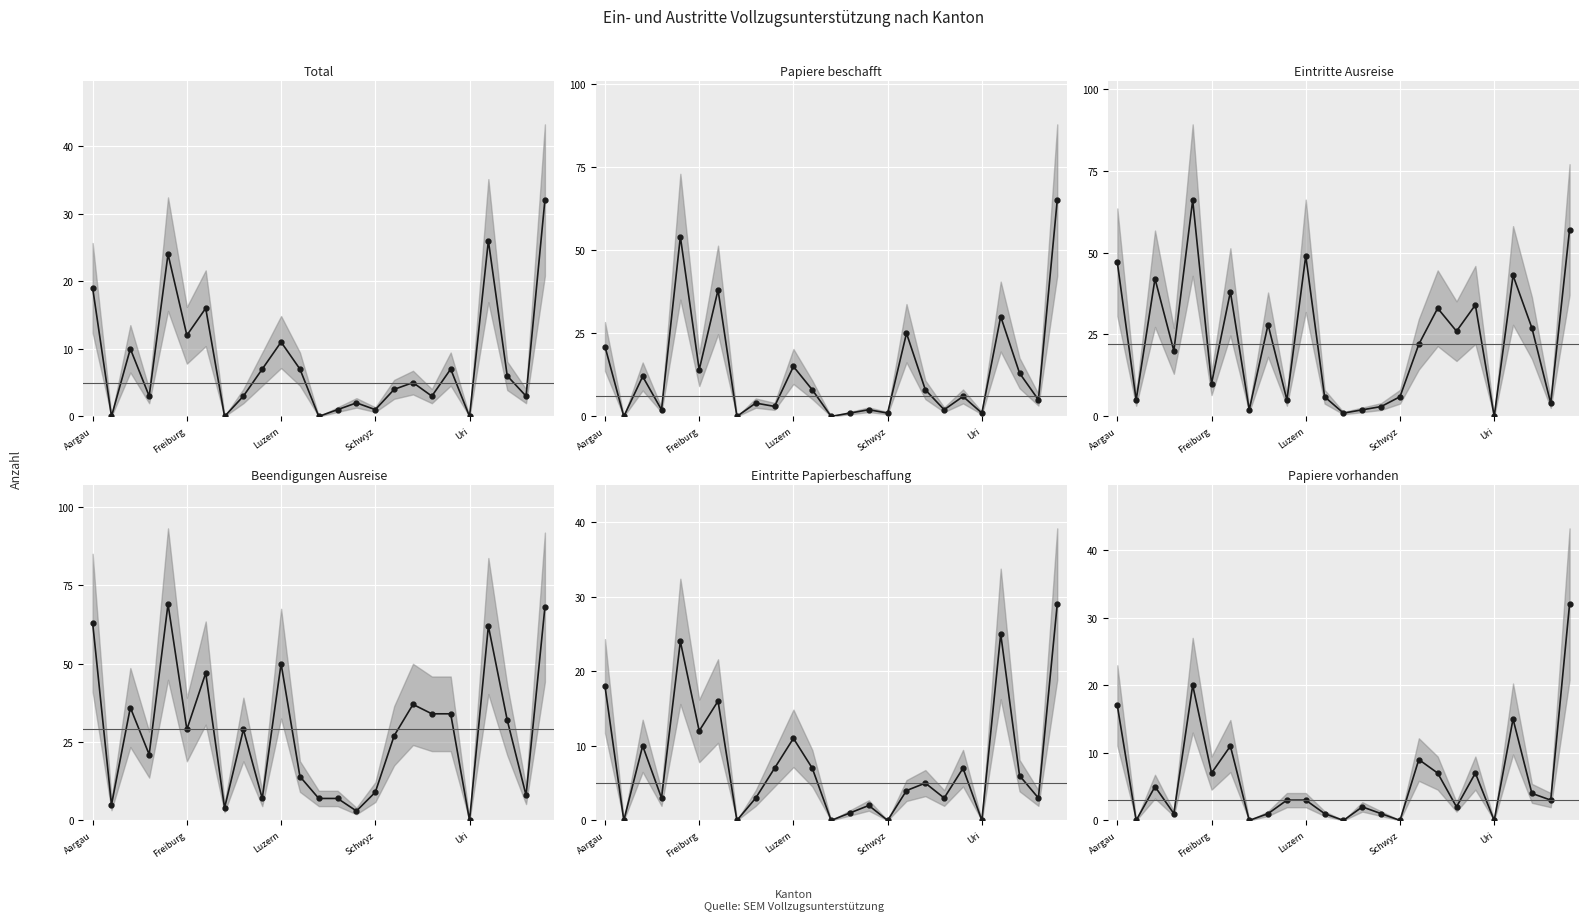

What is the total value across all series at 7?

6